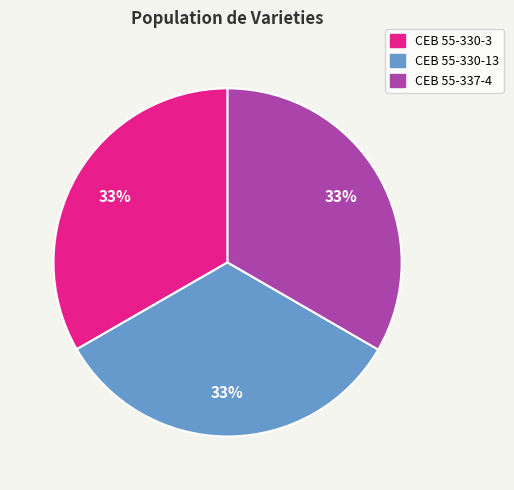

How many segments does this pie chart have?

3